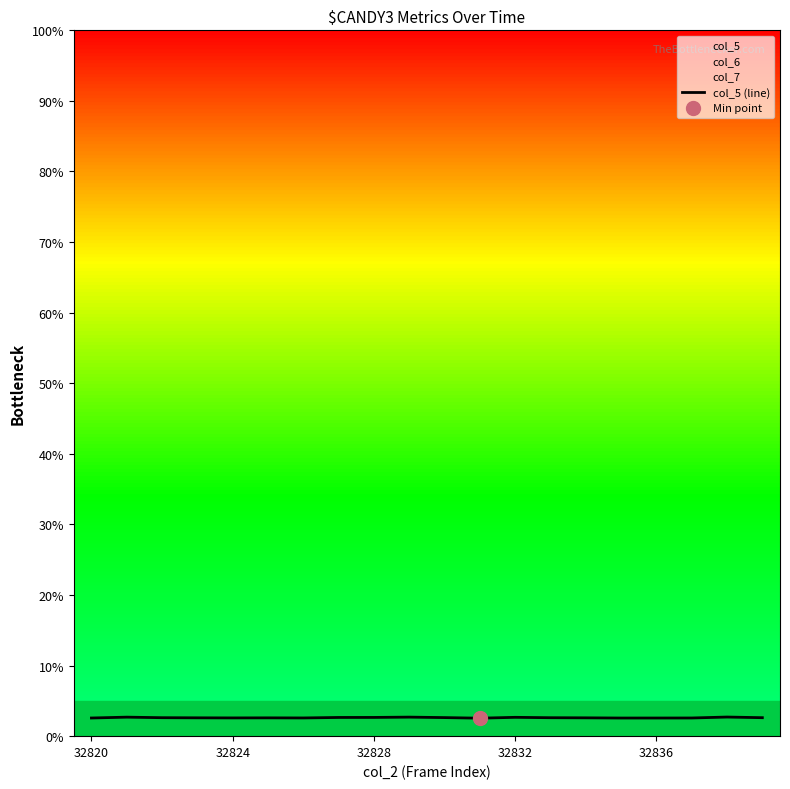

What position from the left is 13?

14